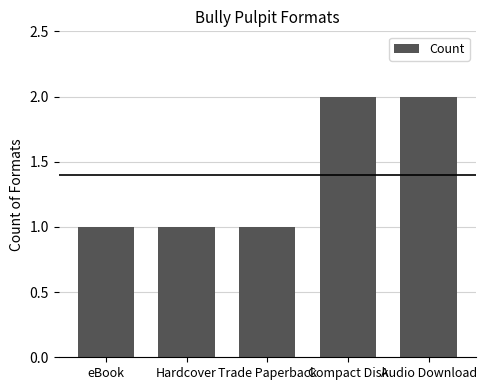

What position from the left is eBook?

1